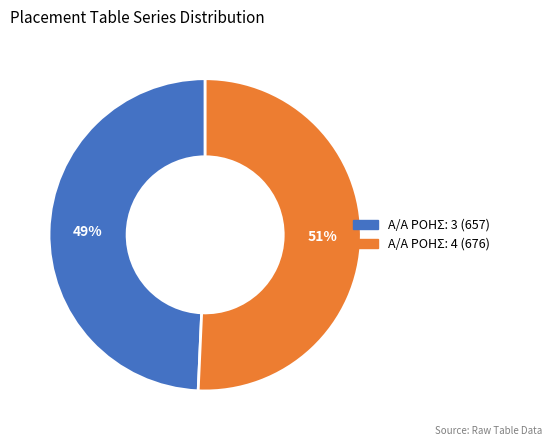

Count the number of slices in the pie.

2